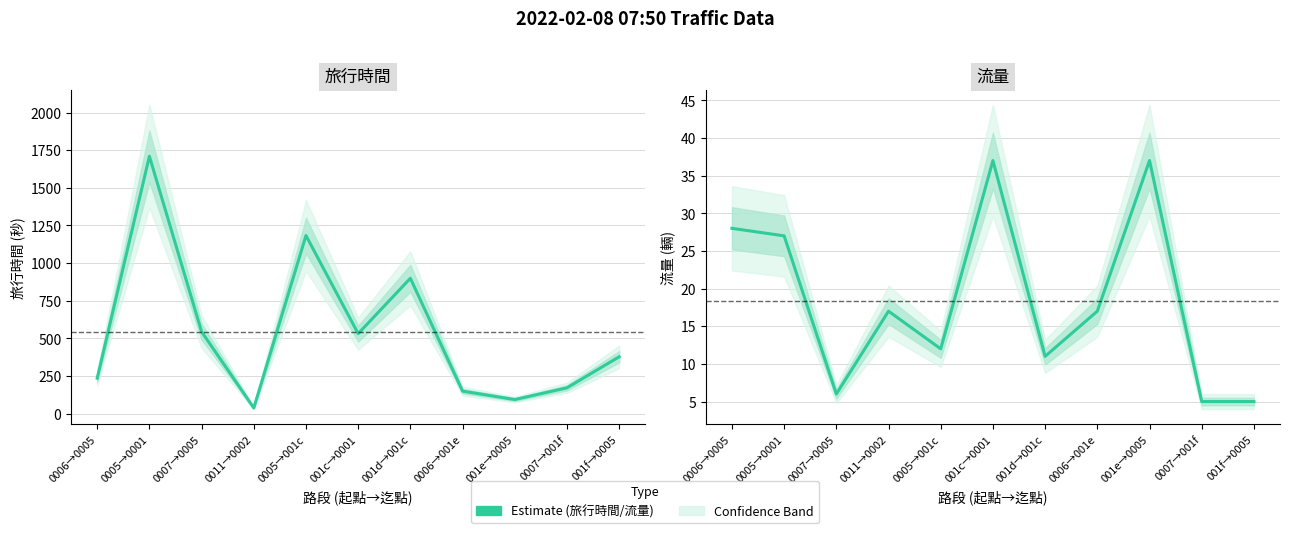

At which category is the sum across all series the highest?

0005→0001